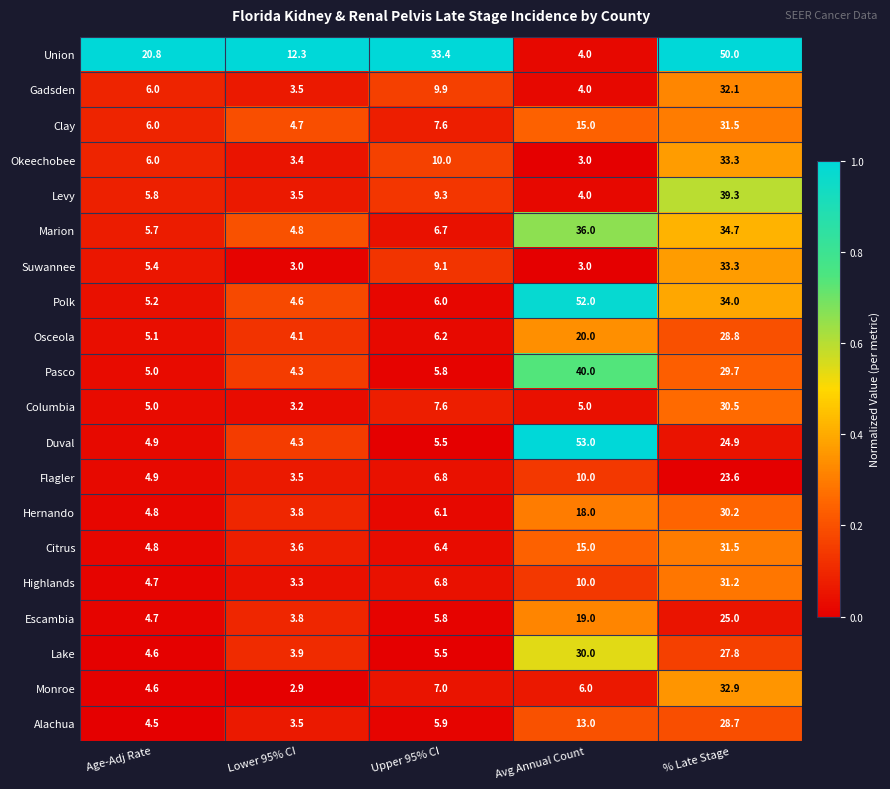

What is the sum of all Escambia values?

58.3